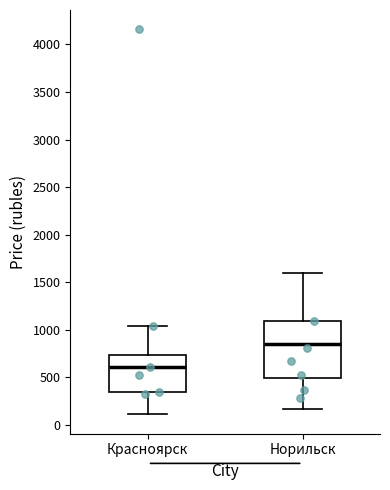

Where does the lower whisker of the box for Норильск end on the y-axis? The values are not printed on the chart, so give them approximately, as read against the axis.

150